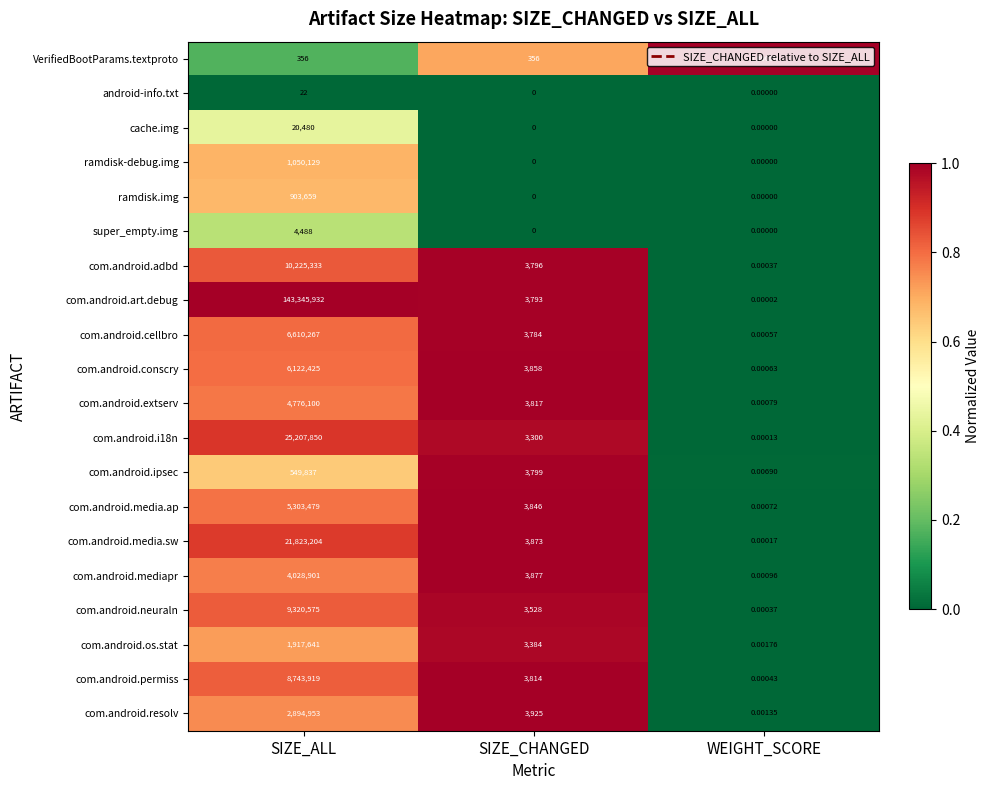

Between SIZE_ALL and SIZE_CHANGED, which series saw the biggest shift?

com.android.art.debug